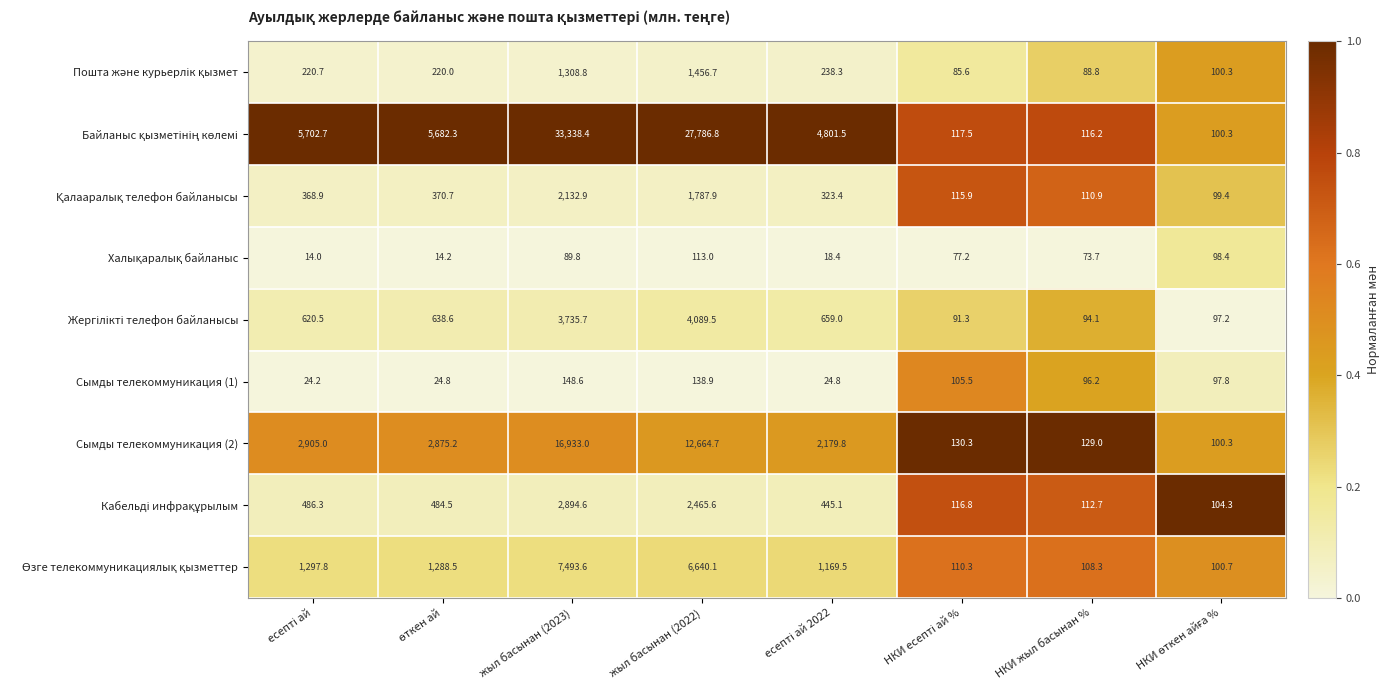

What is the spread (max minus min) of values at жыл басынан (2023)?

33248.6